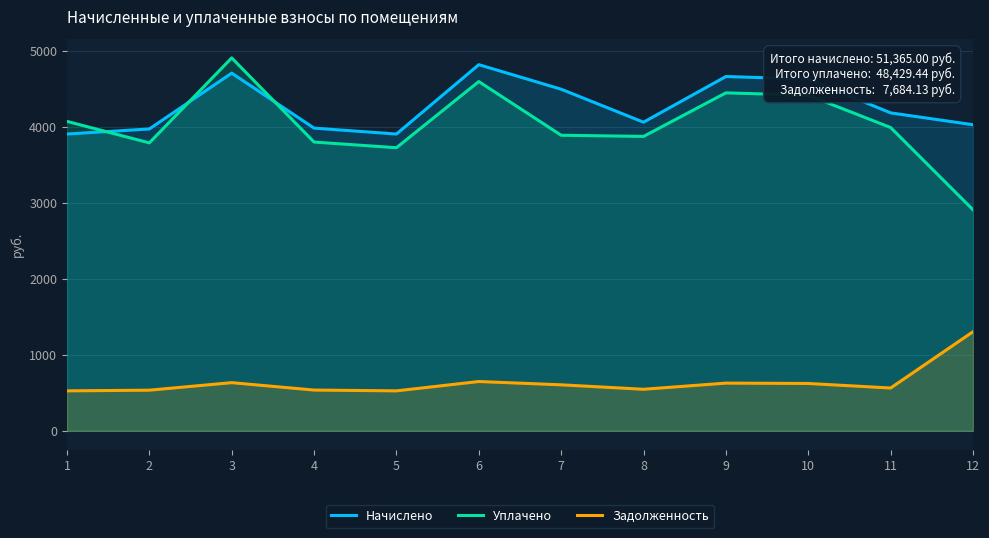

Is it true that Уплачено equals 3800.9 at 4?

True